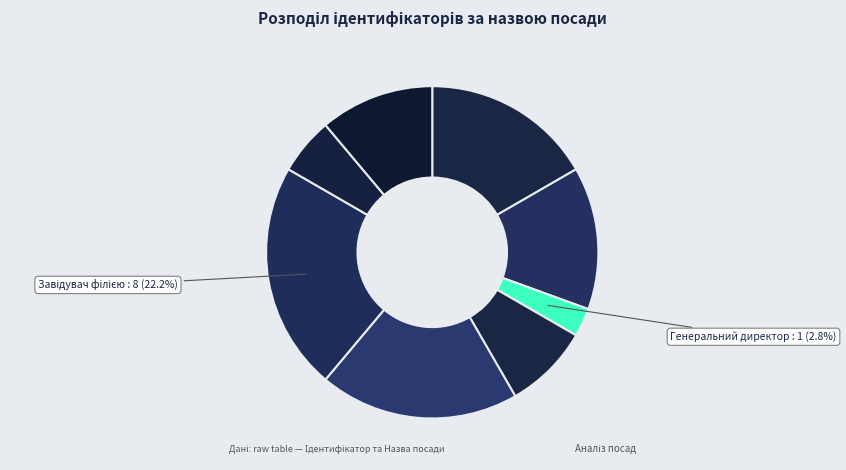

What is the largest slice in the pie chart?

Завідувач філією